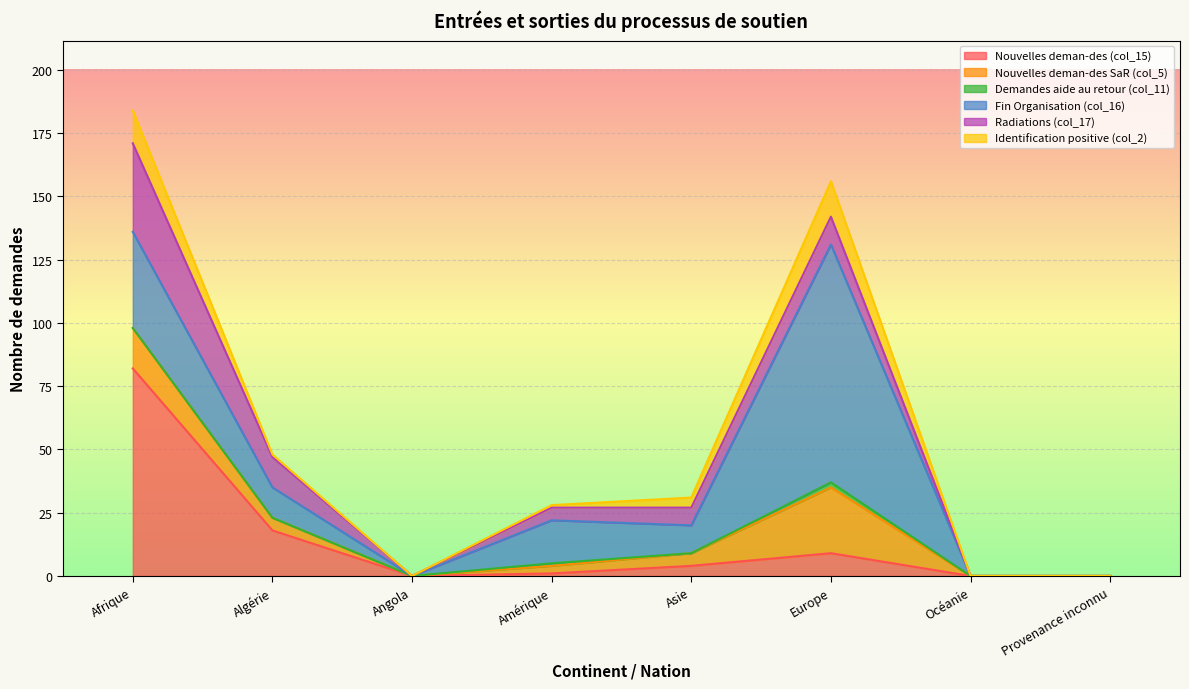

What is the label of the 3rd point from the right?

Europe